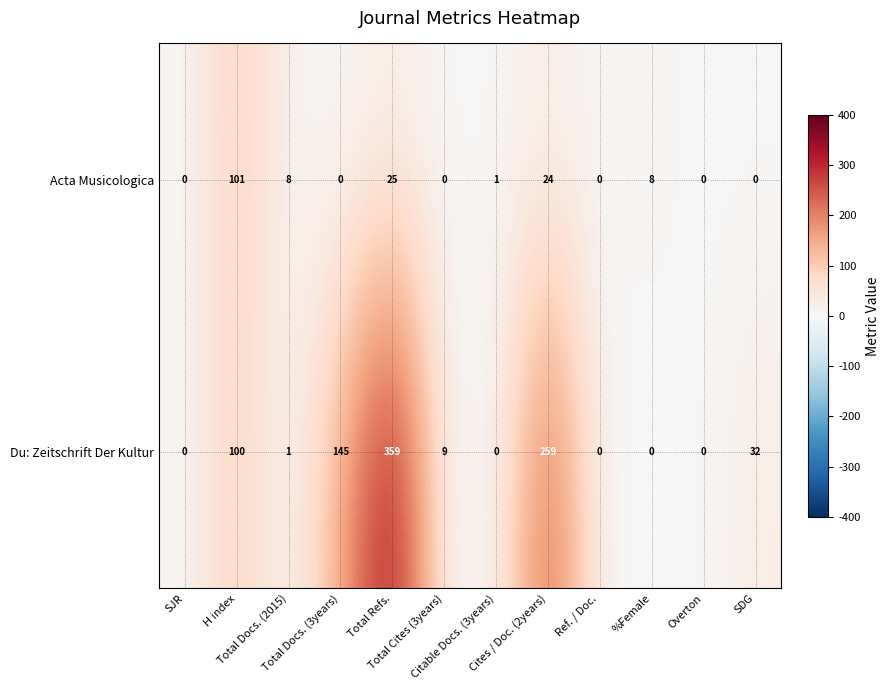

List the series in order of their peak value, lowest first.

Acta Musicologica, Du: Zeitschrift Der Kultur